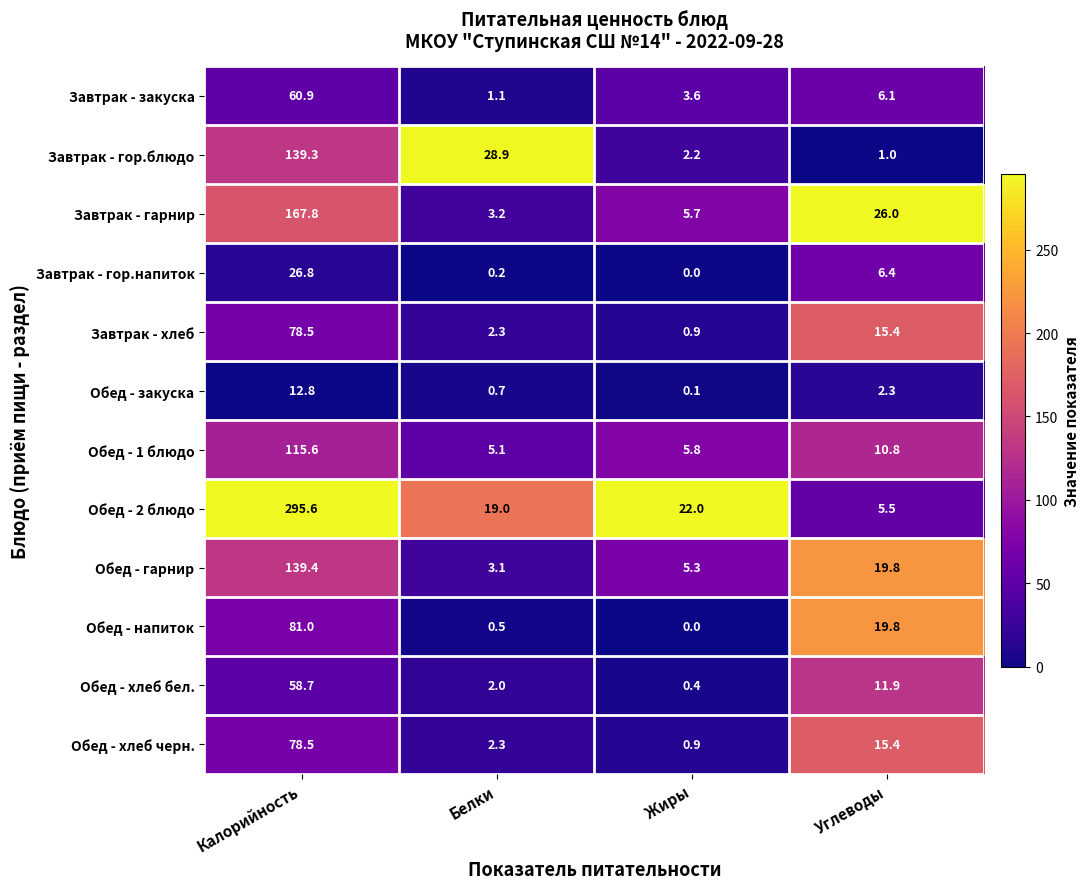

What is the greatest value displayed?

295.6